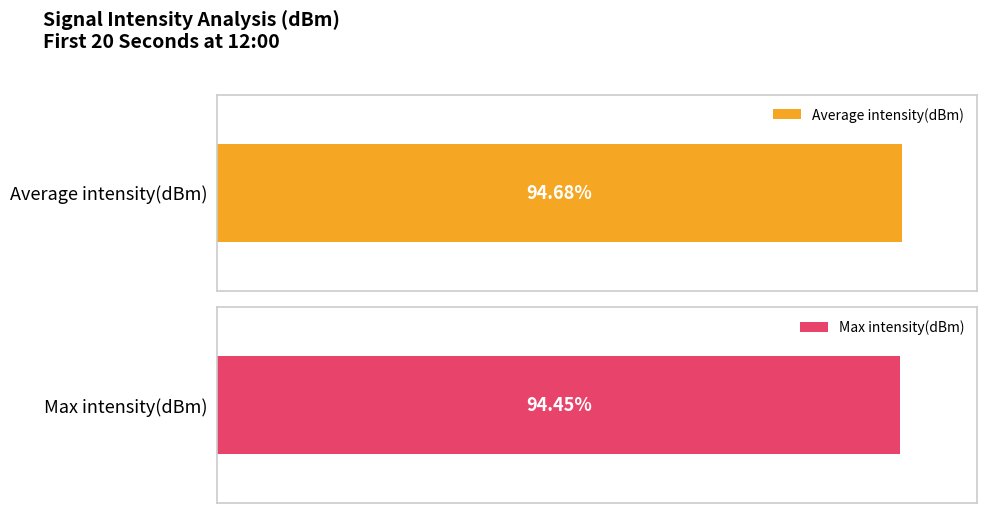

True or false: Max intensity(dBm) has a value of -47.2 at 4.

False